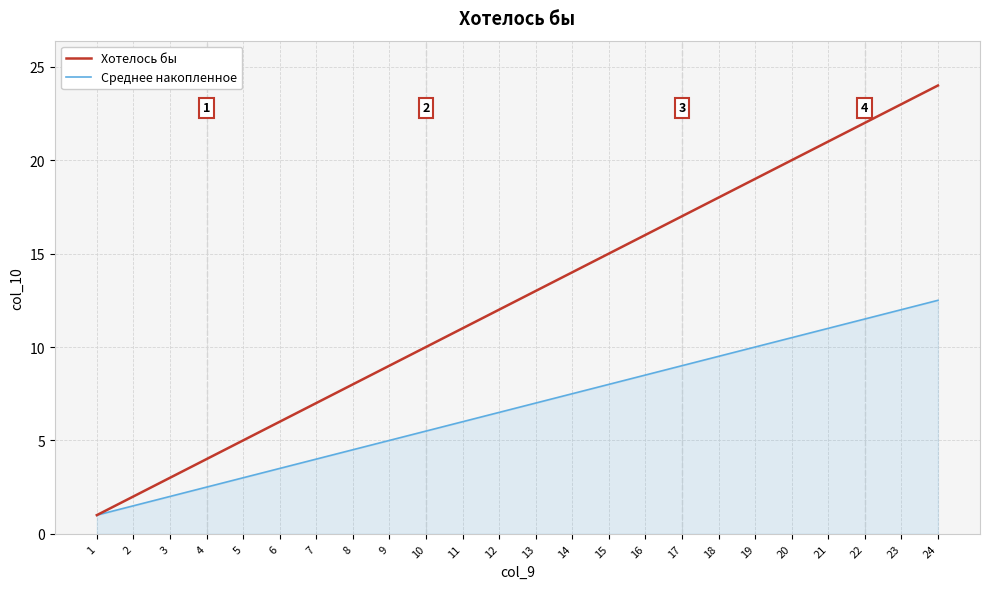

Reading left to right, what are all the values shown in this chart?

Хотелось бы: 1.0	2.0	3.0	4.0	5.0	6.0	7.0	8.0	9.0	10.0	11.0	12.0	13.0	14.0	15.0	16.0	17.0	18.0	19.0	20.0	21.0	22.0	23.0	24.0
Среднее накопленное: 1.0	1.5	2.0	2.5	3.0	3.5	4.0	4.5	5.0	5.5	6.0	6.5	7.0	7.5	8.0	8.5	9.0	9.5	10.0	10.5	11.0	11.5	12.0	12.5